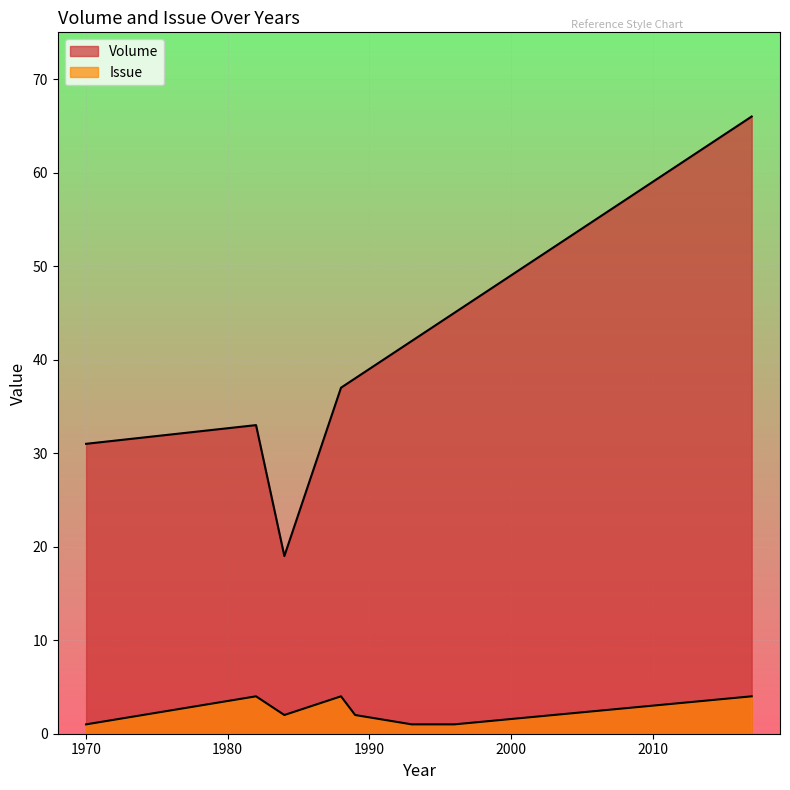

How many data points in Volume are above 38?

3